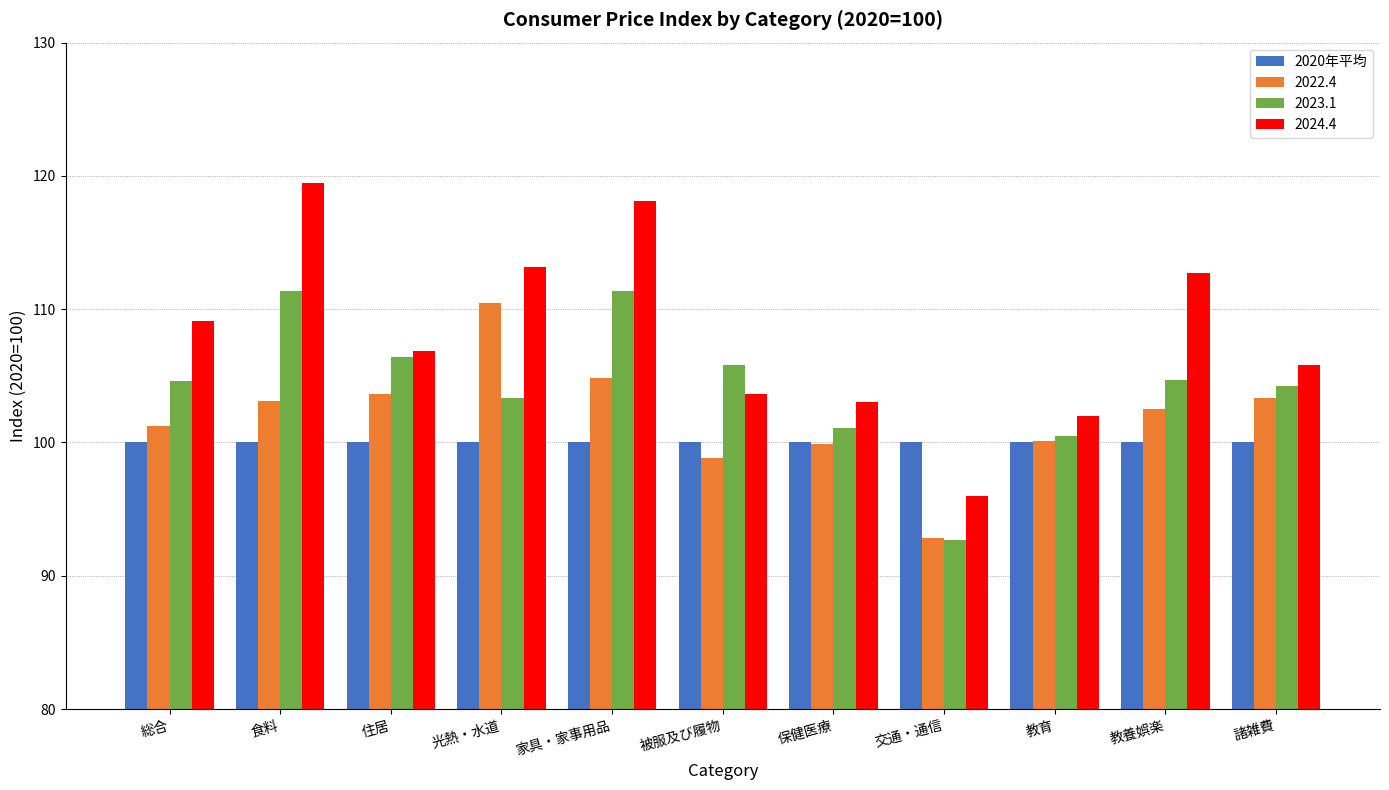

Rank the series by their maximum value, from highest to lowest.

2024.4, 2023.1, 2022.4, 2020年平均